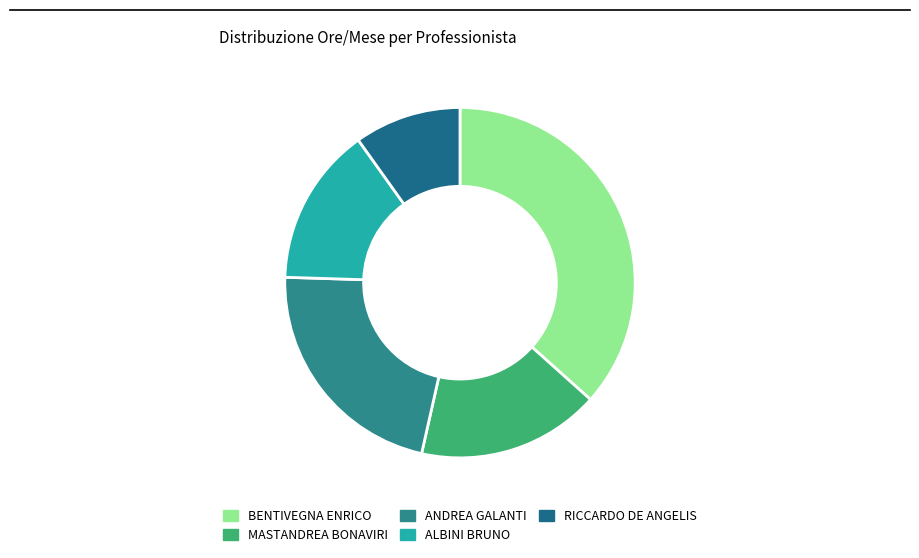

How many segments does this pie chart have?

5